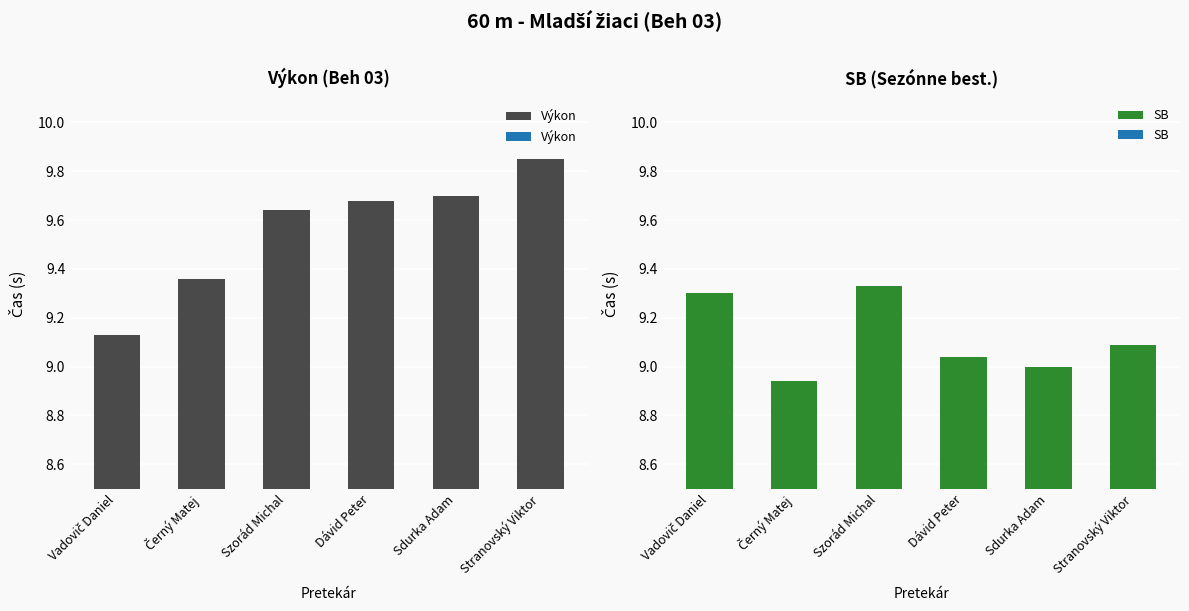

How many distinct data groups are displayed?

2